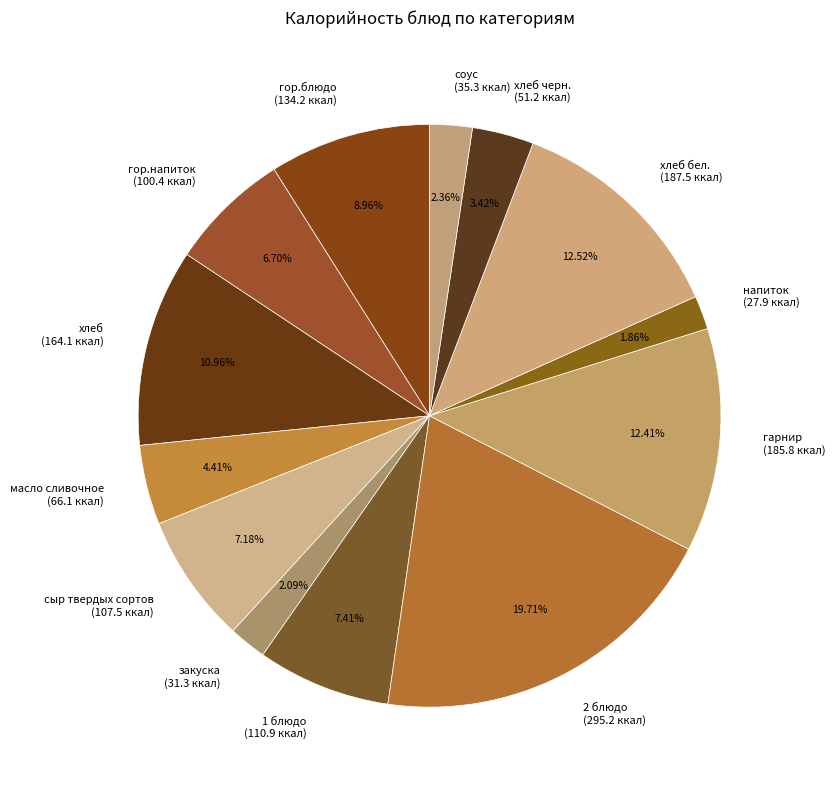

Does сыр твердых сортов (107.5 ккал) represent more than half of the total?

No